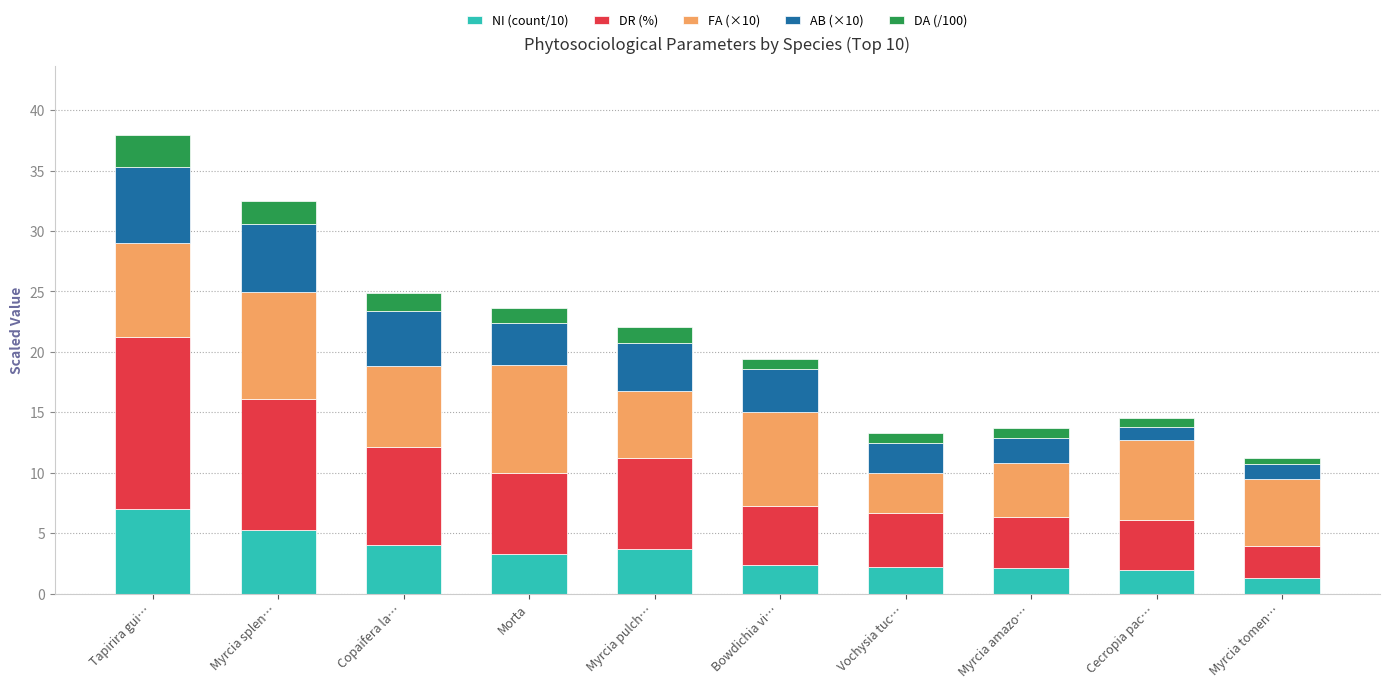

What is the lowest value of the NI (count/10) series?

1.3